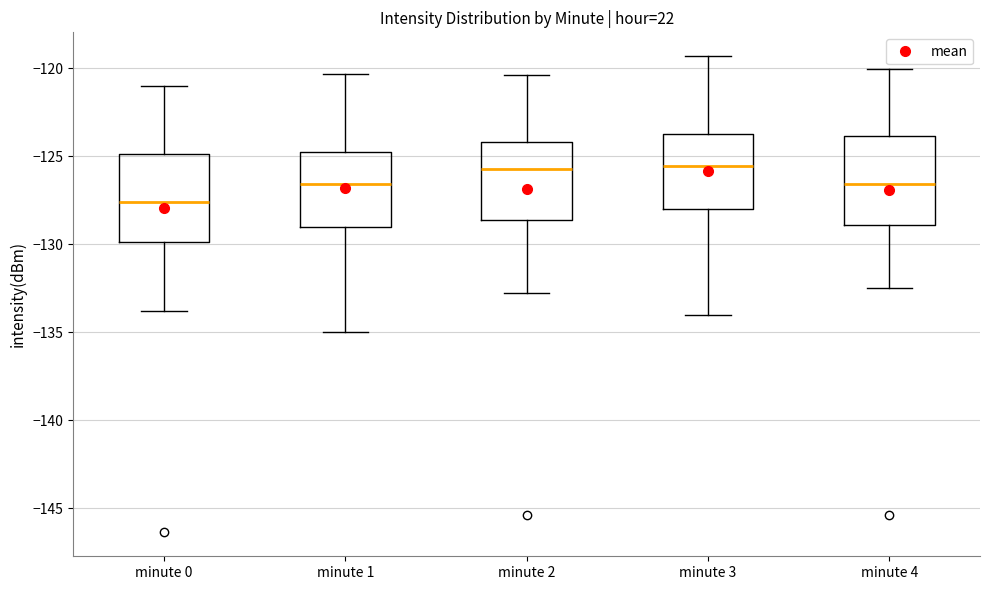

Which box has the lowest median line?

minute 0